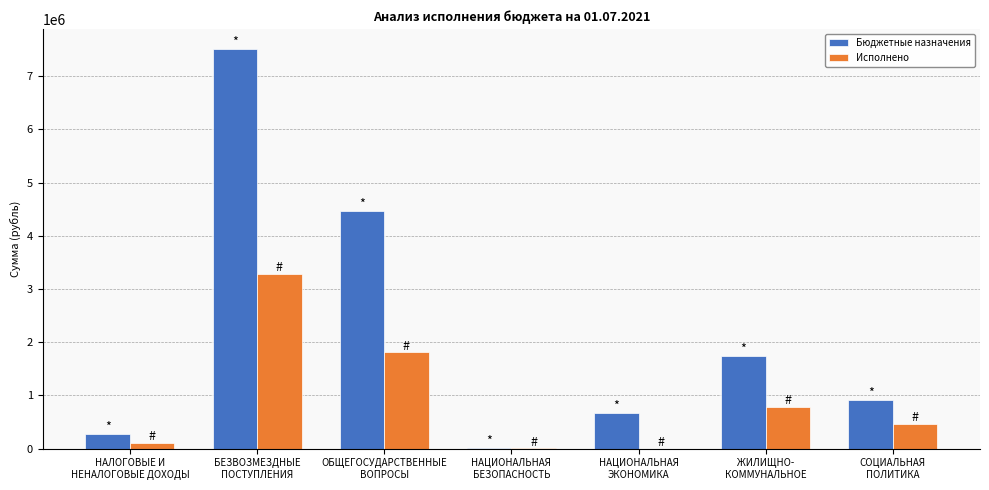

Which series has the largest total across all categories?

Бюджетные назначения